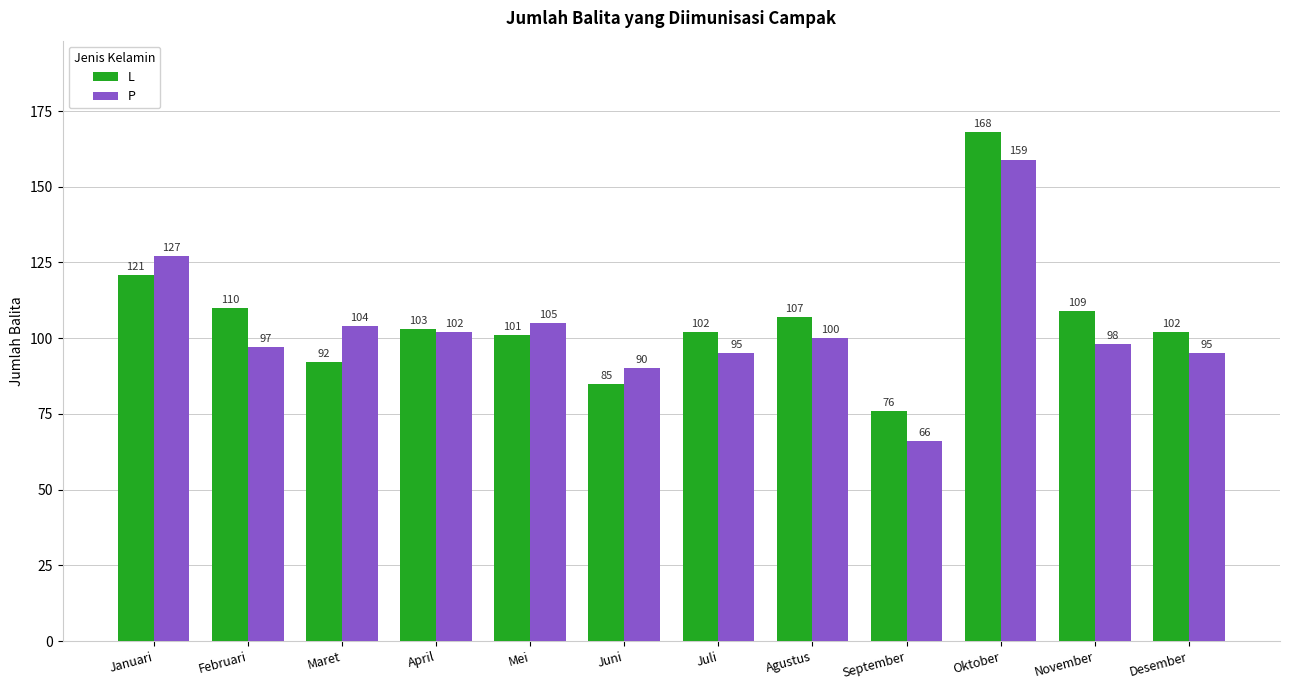

Read the L value at April, to the nearest 10.

100